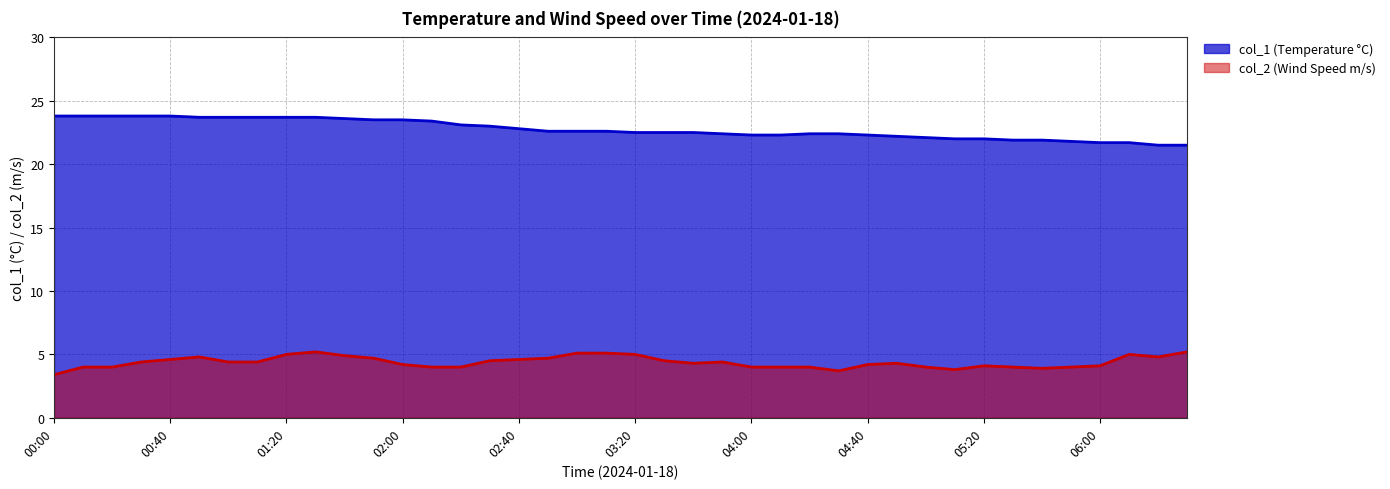

Between 01:50 and 03:50, which series saw the biggest shift?

col_1